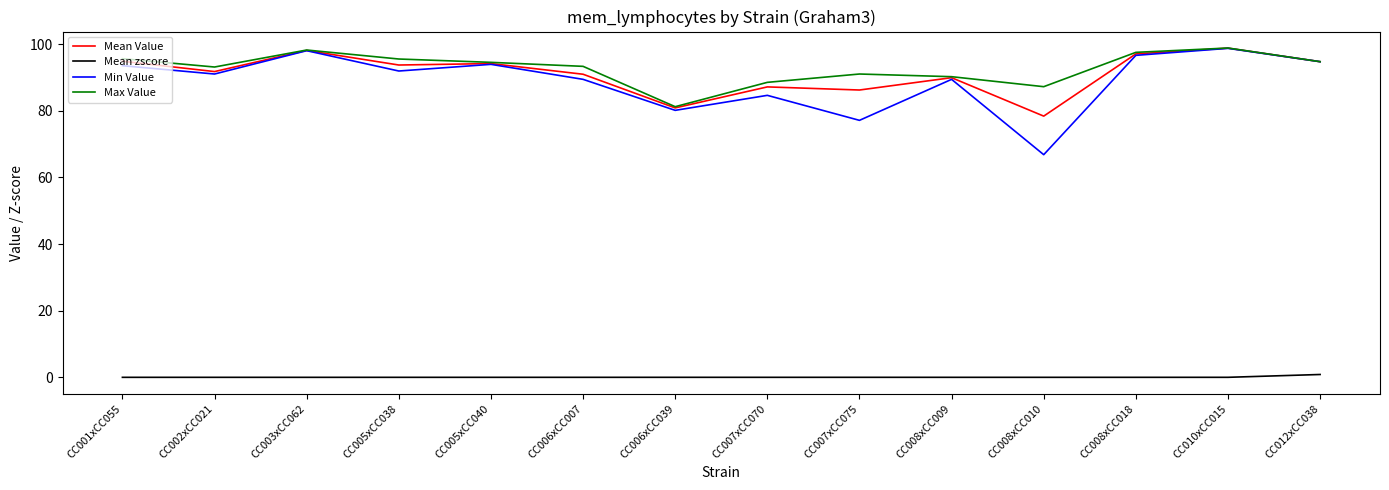

What is the greatest value displayed?

98.8